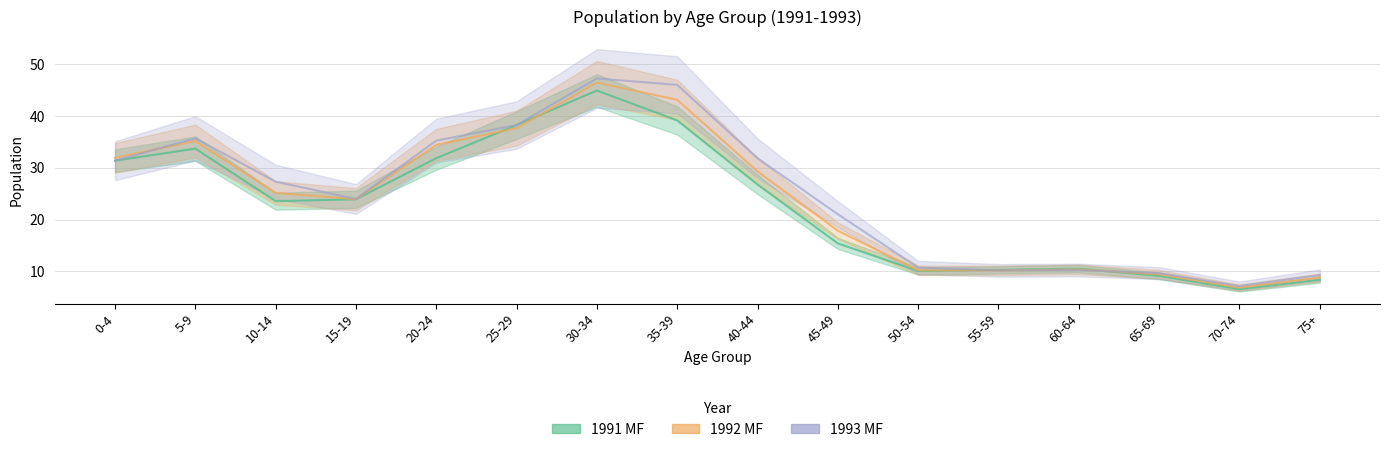

List the series in order of their overall mean, highest first.

1993_MF, 1992_MF, 1991_MF